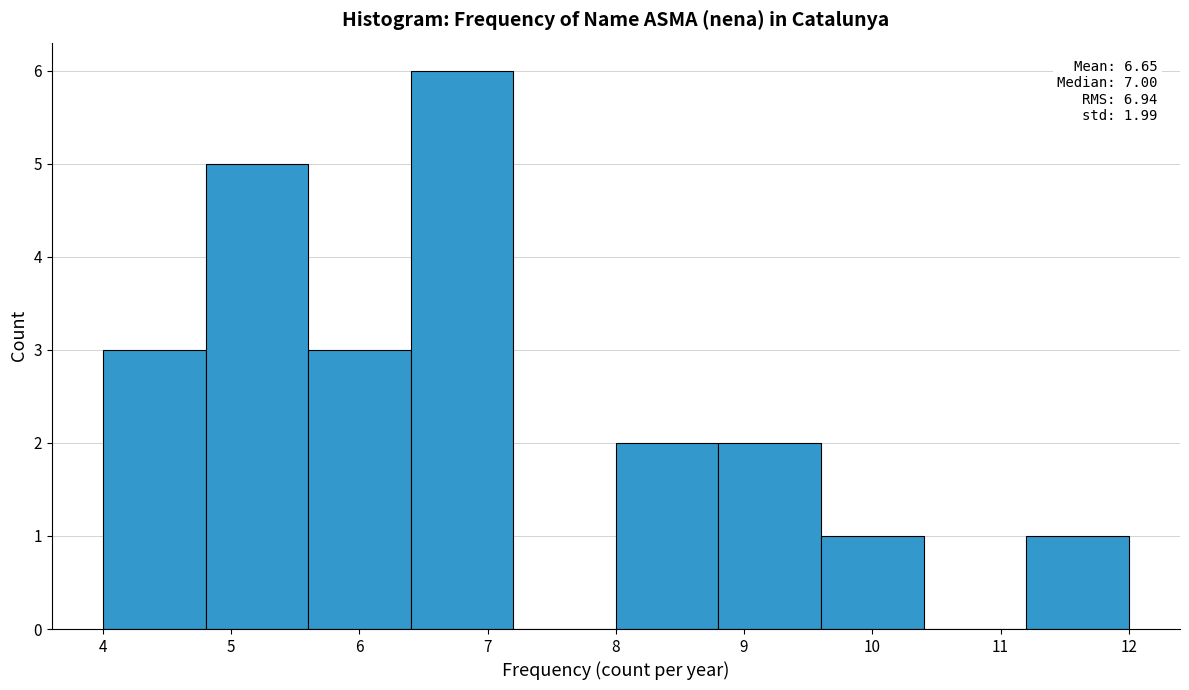

Over which range of the x-axis is the bar tallest?

6.4 to 7.2